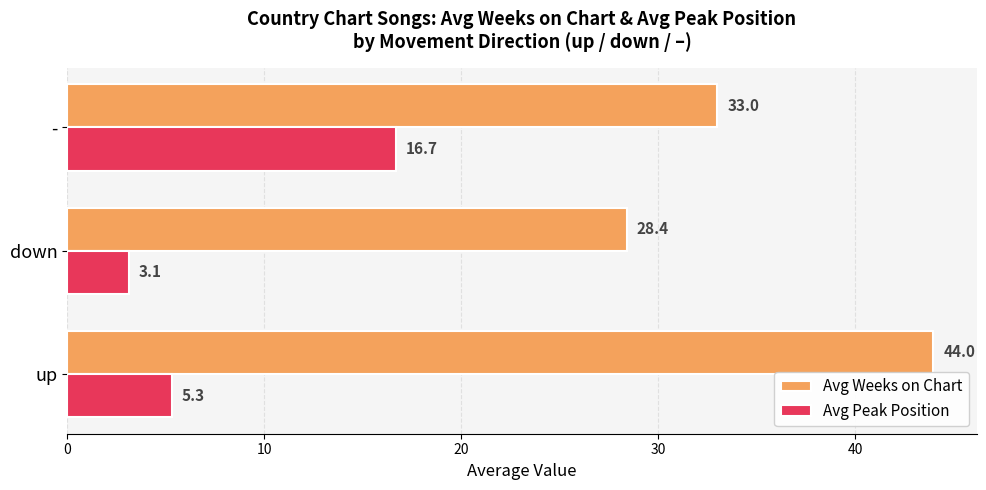

List the series in order of their peak value, highest first.

Avg Weeks on Chart, Avg Peak Position